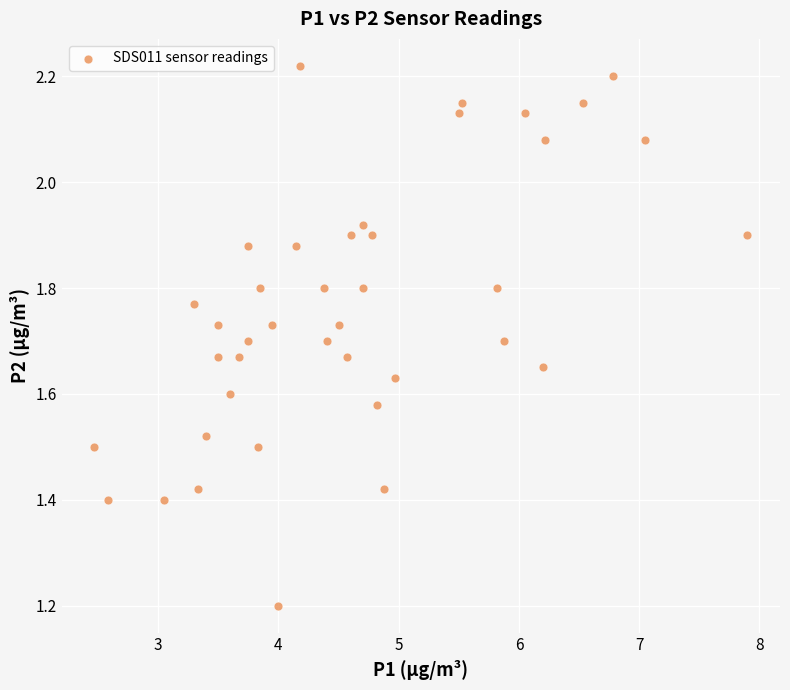

What Y value in the scatter plot is closest to 1?

1.2